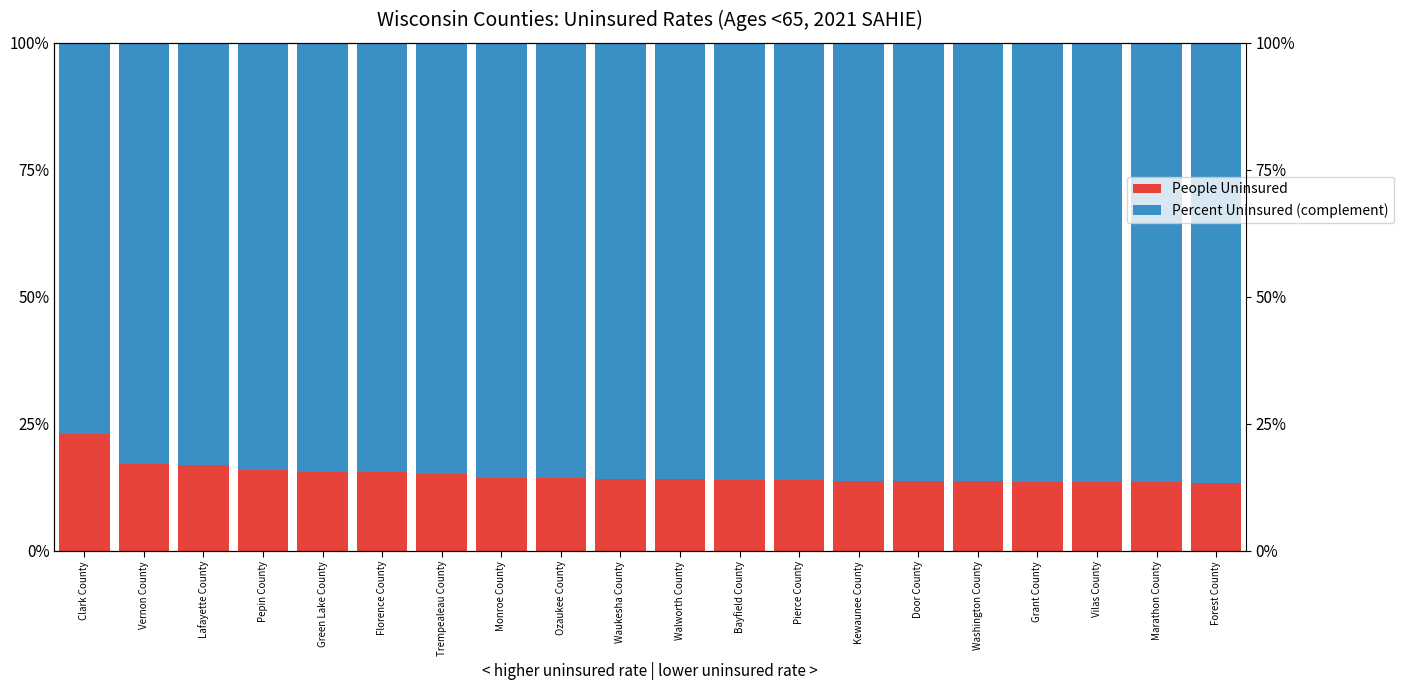

What is the greatest value displayed?

86.7